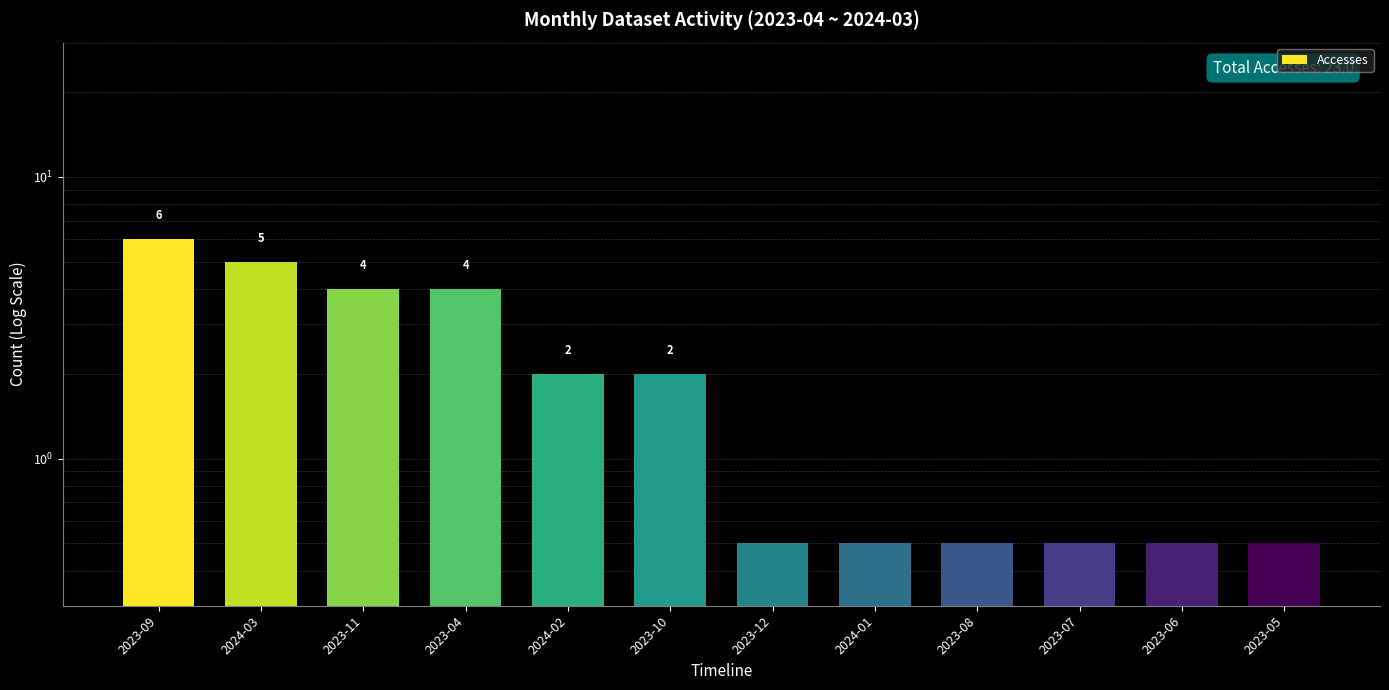

What position from the right is 2023-07?

3